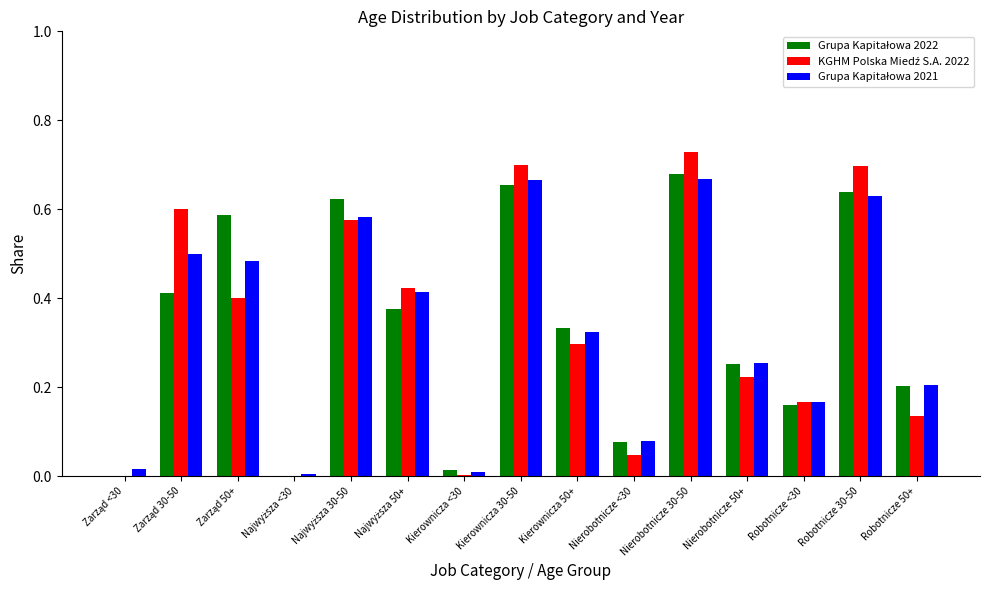

What is the total value across all series at Nierobotnicze 30-50?

2.1